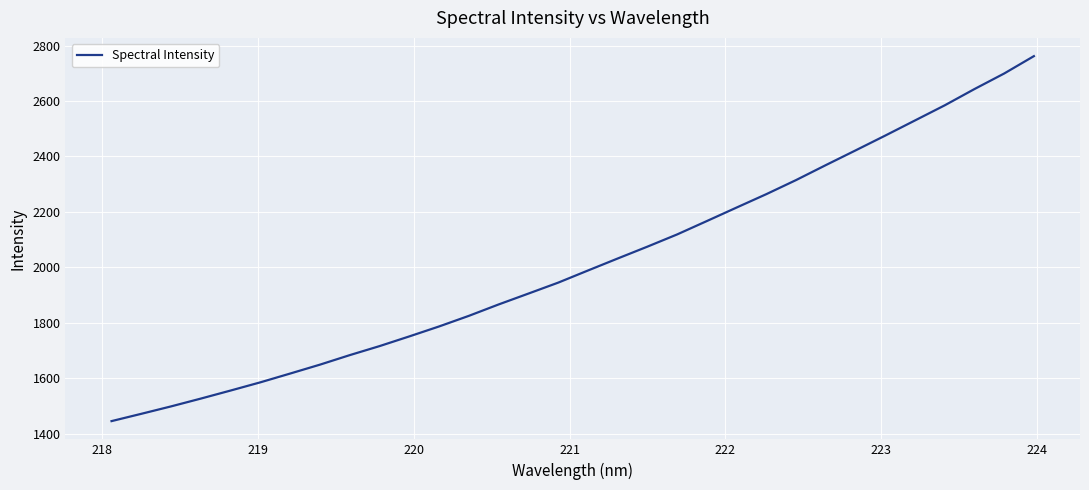

What is the greatest value displayed?

2762.0